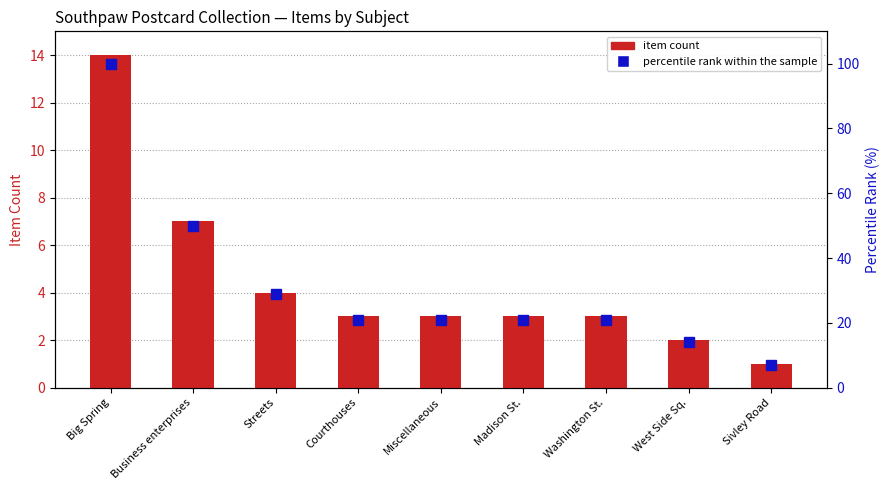

Reading left to right, transcribe all the data shown in this chart.

item count: Big Spring=14	Business enterprises=7	Streets=4	Courthouses=3	Miscellaneous=3	Madison St.=3	Washington St.=3	West Side Sq.=2	Sivley Road=1
percentile rank within the sample: Big Spring=100	Business enterprises=50	Streets=29	Courthouses=21	Miscellaneous=21	Madison St.=21	Washington St.=21	West Side Sq.=14	Sivley Road=7